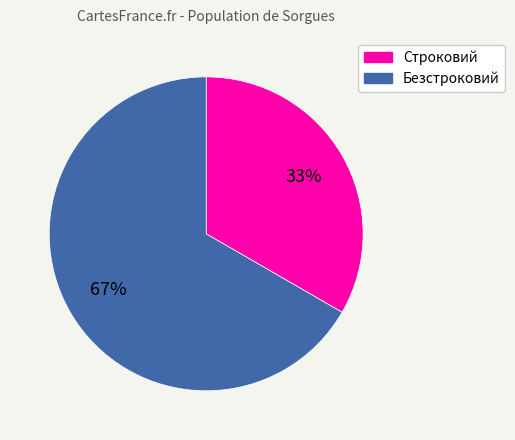

Which category accounts for the majority?

Безстроковий